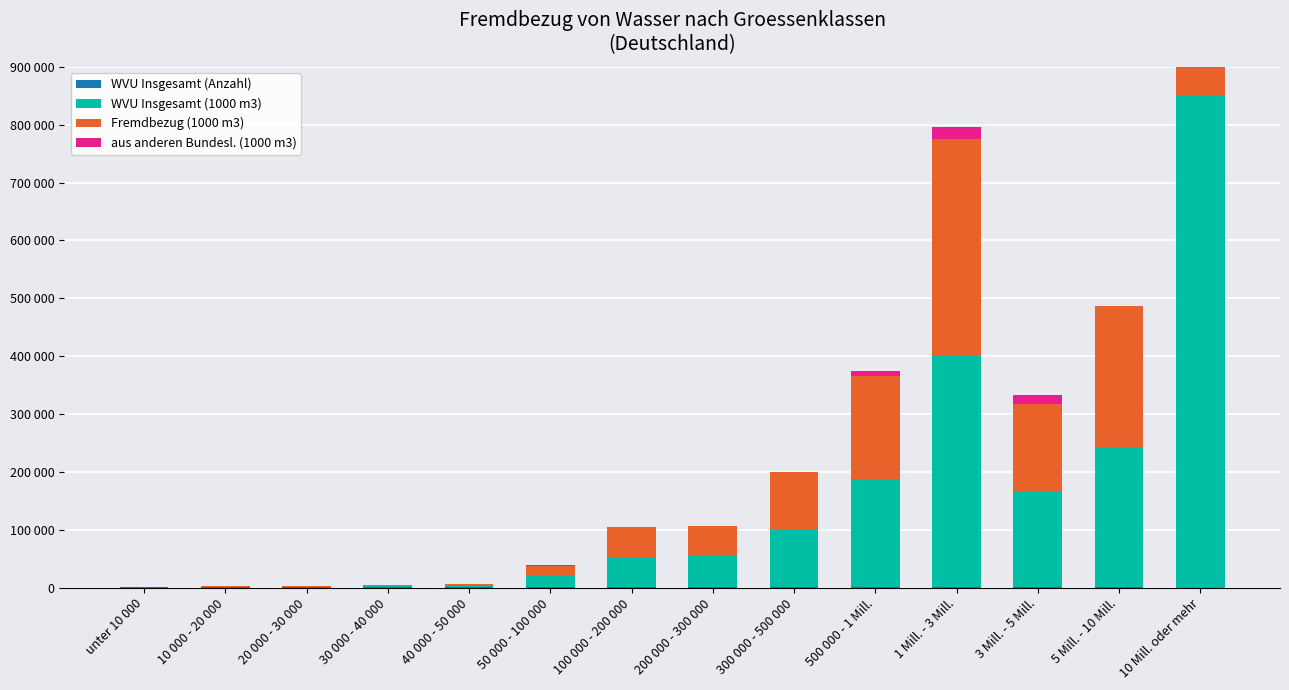

List the series in order of their peak value, highest first.

WVU Insgesamt (1000 m3), Fremdbezug (1000 m3), aus anderen Bundesl. (1000 m3), WVU Insgesamt (Anzahl)